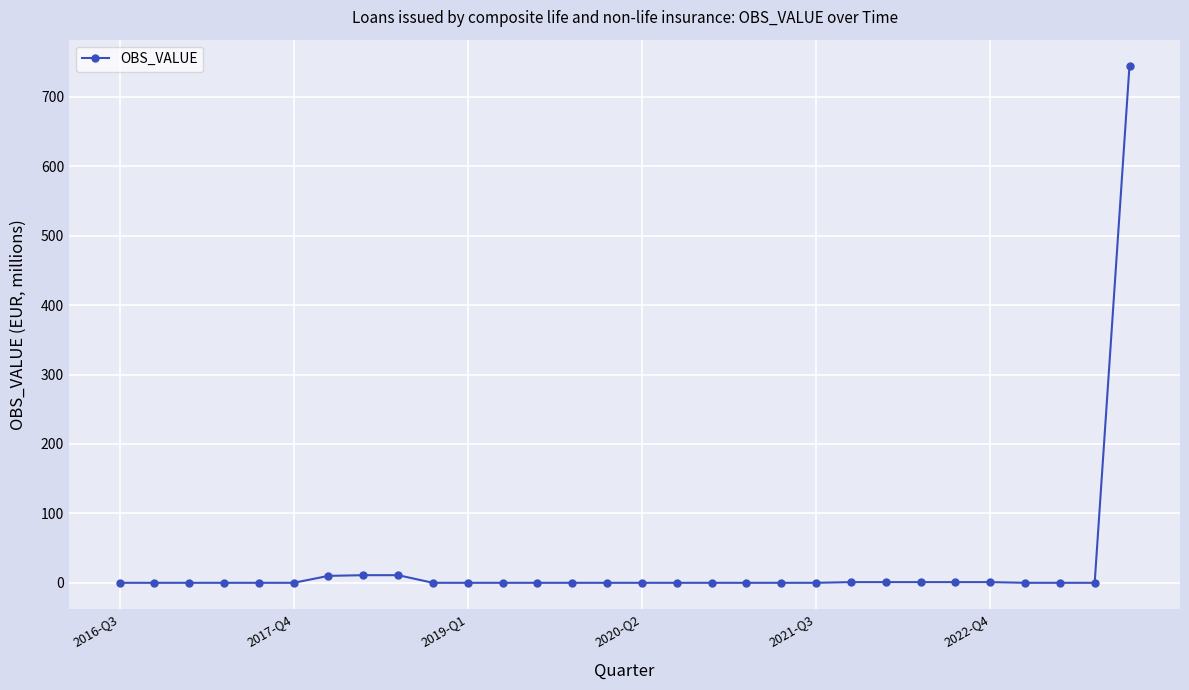

What is the greatest value displayed?

745